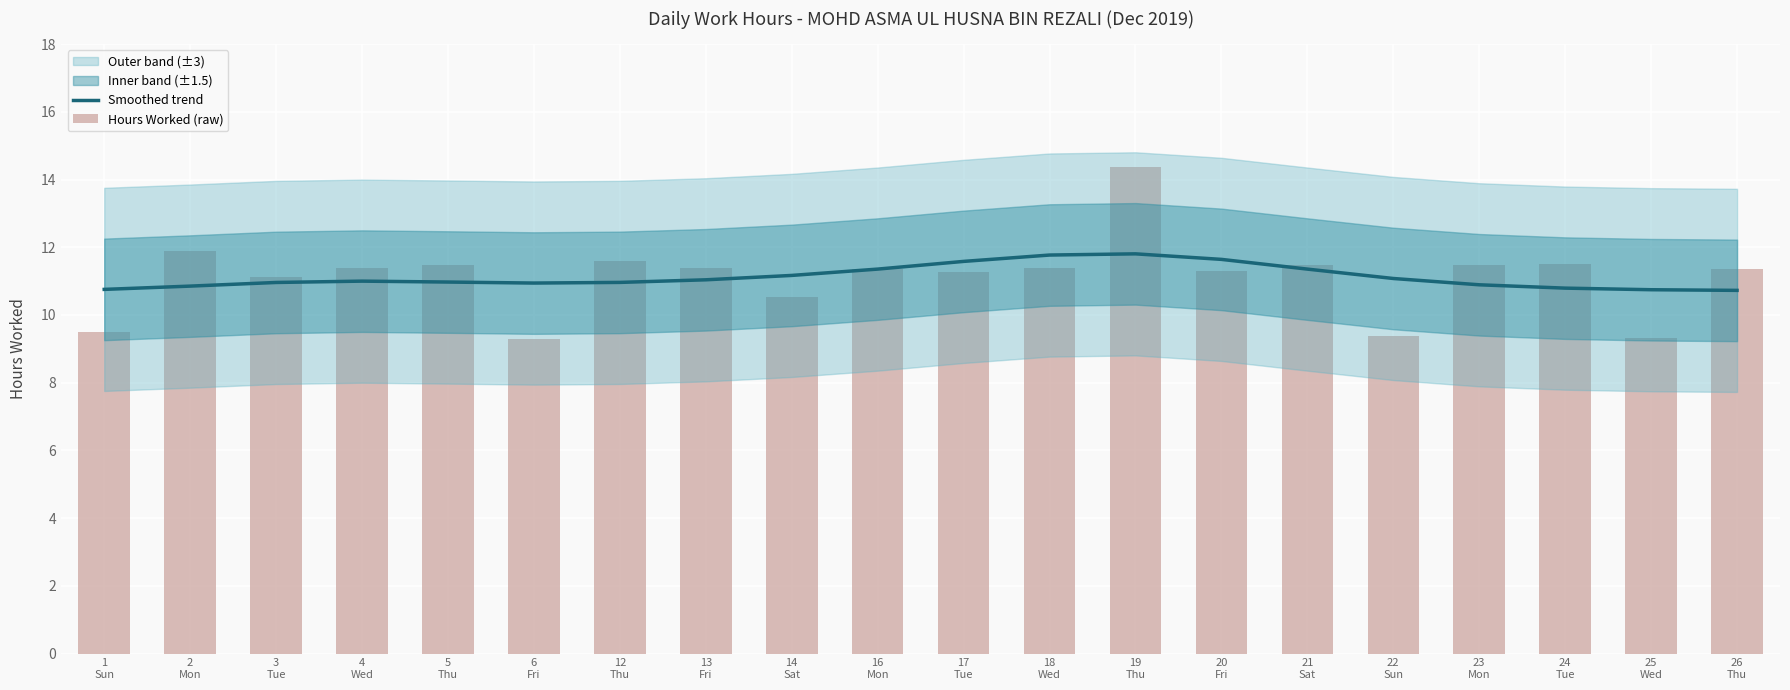

The value of Hours Worked (raw) at 26
Thu is 11.4. True or false?

True